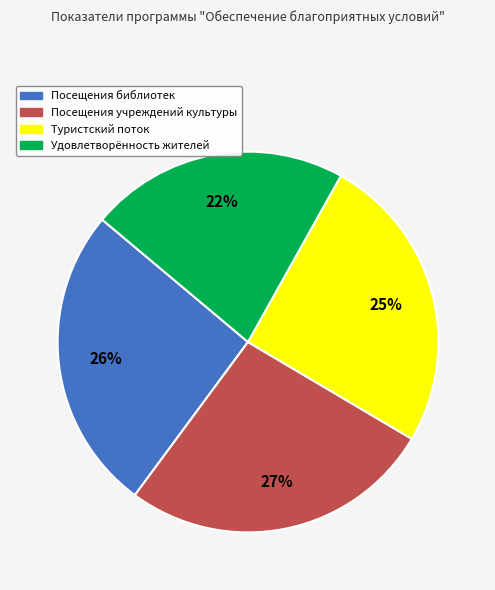

Is there any slice that represents more than half of the pie?

No